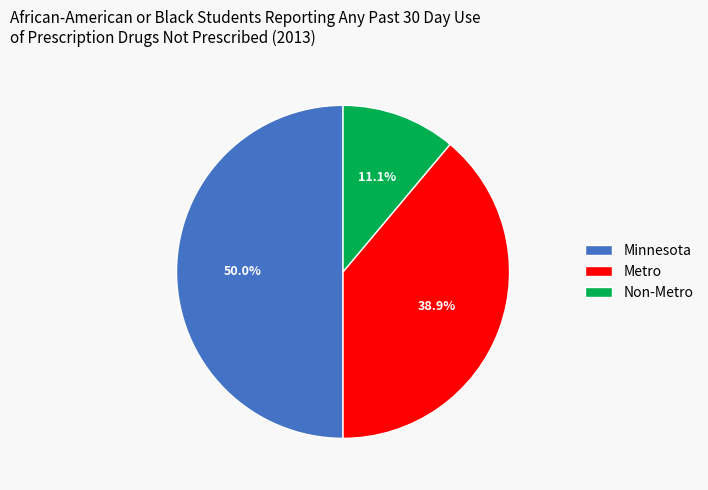

To the nearest percent, what is the difference between the largest and smallest slice percentages?

39%